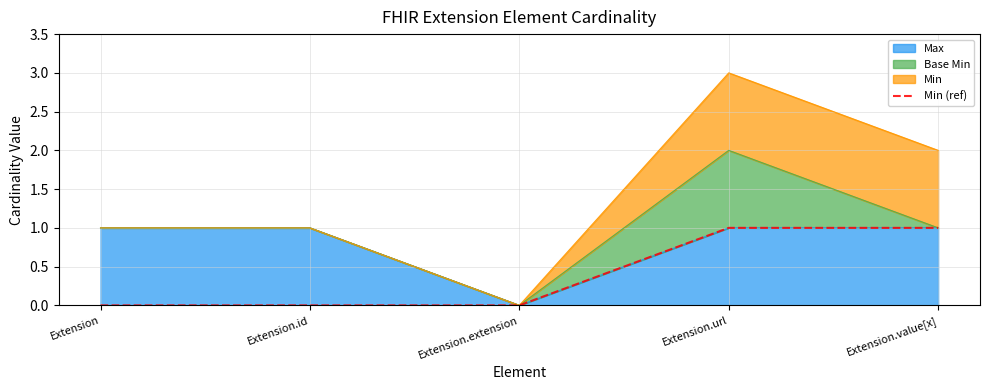

What position from the left is Extension.id?

2